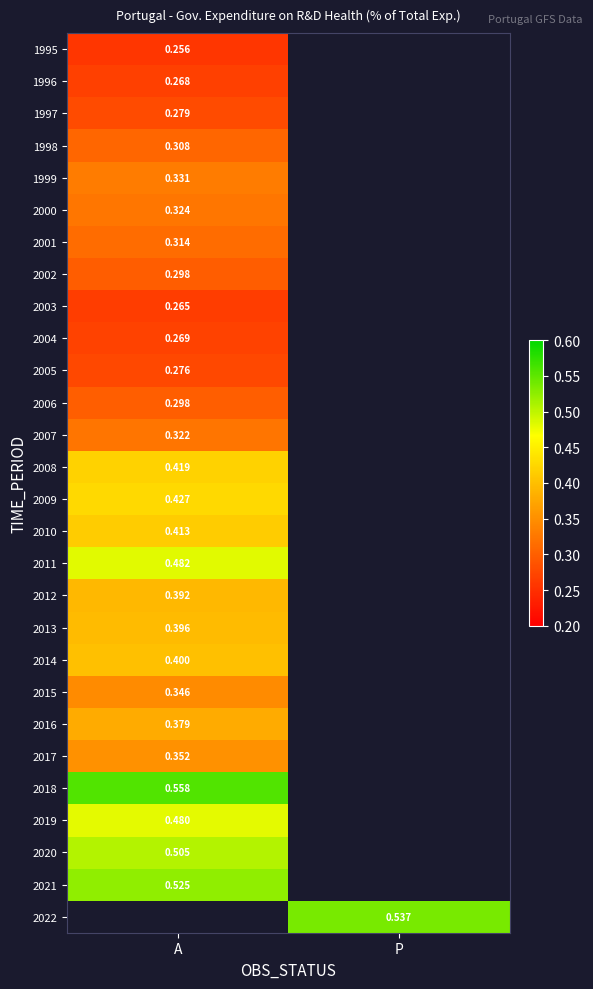

Is the value of 2014 at A greater than the value of 1996 at A?

Yes